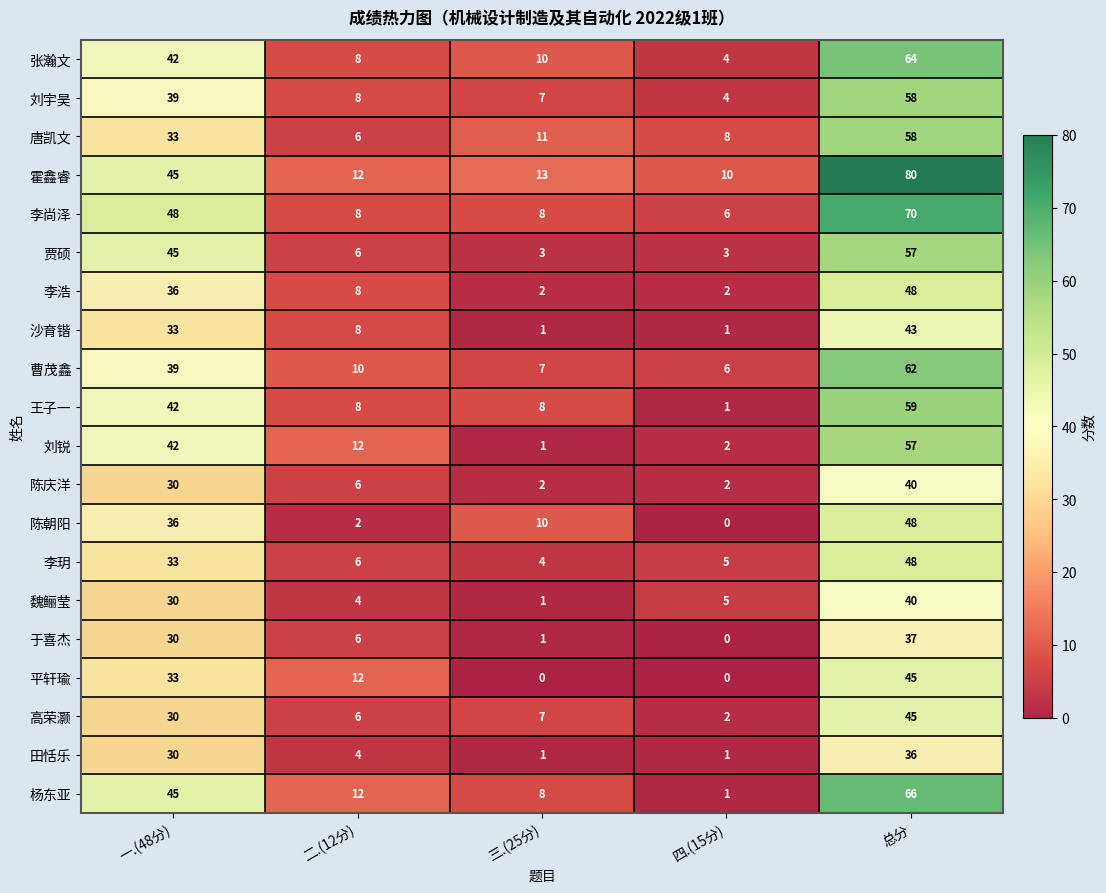

Which series has the largest range (max minus min)?

霍鑫睿